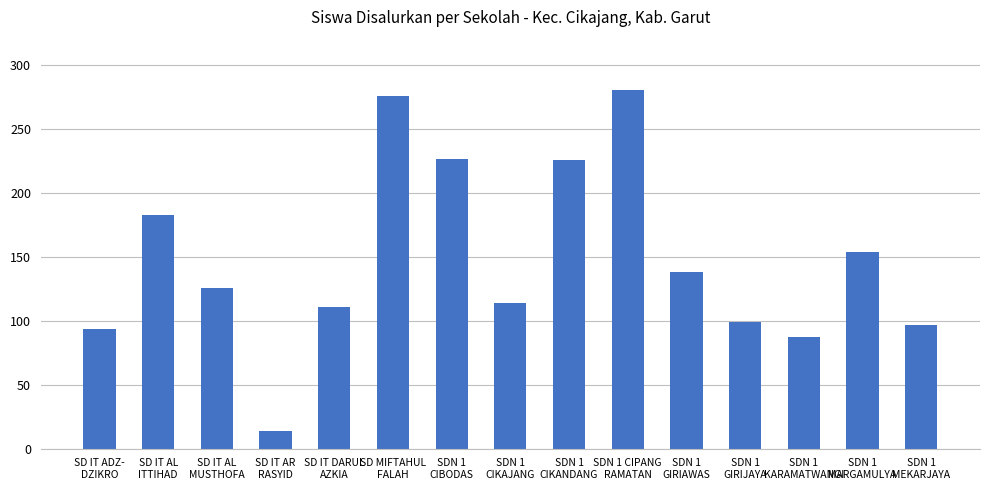

At which category does the chart reach its minimum across all series?

SD IT AR
RASYID